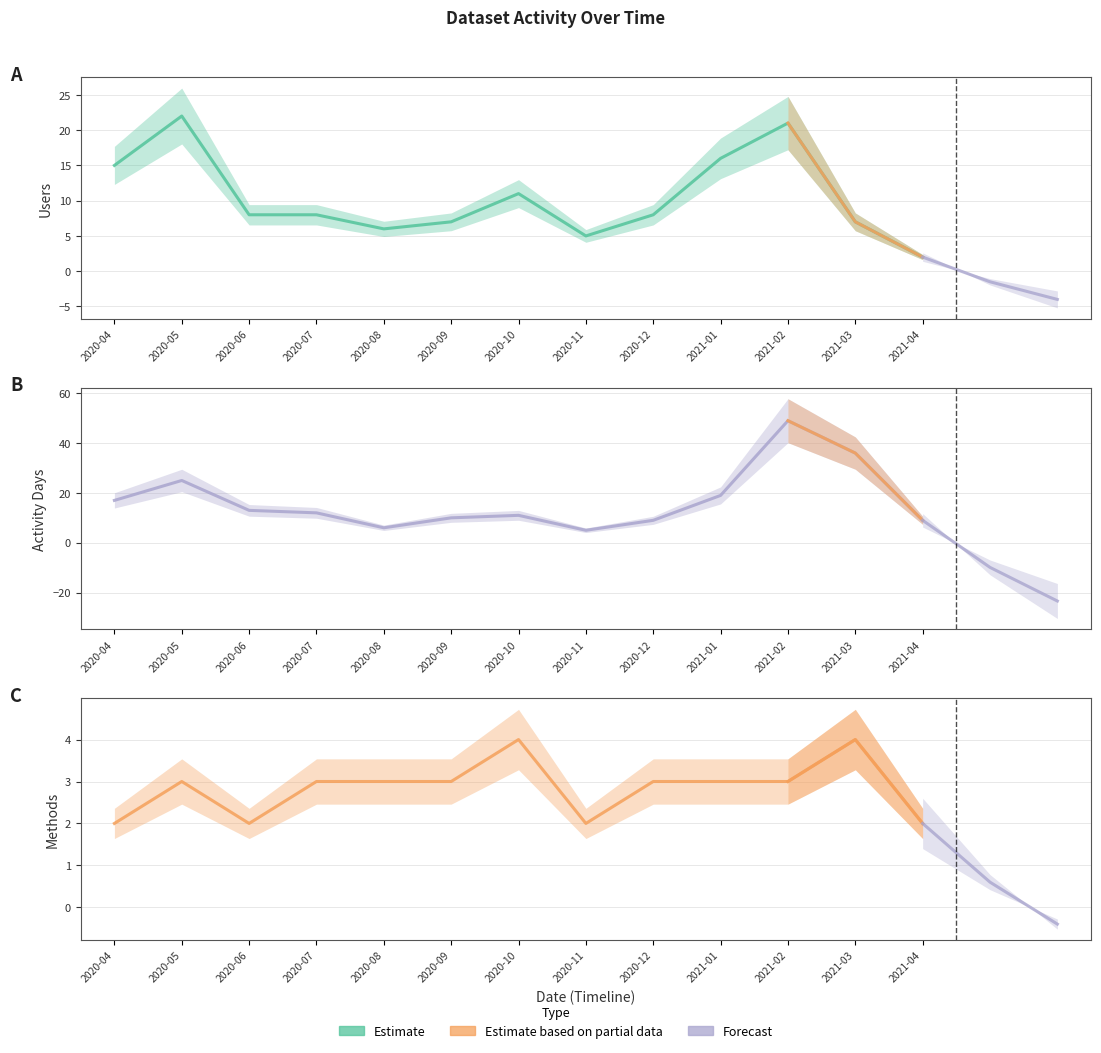

Reading left to right, transcribe all the data shown in this chart.

Users: 15	22	8	8	6	7	11	5	8	16	21	7	2
Methods: 2	3	2	3	3	3	4	2	3	3	3	4	2
Activity Days: 17	25	13	12	6	10	11	5	9	19	49	36	9